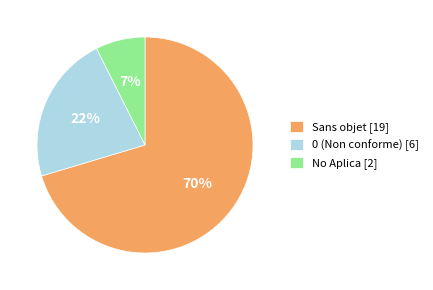

Is there a majority slice in this chart?

Yes